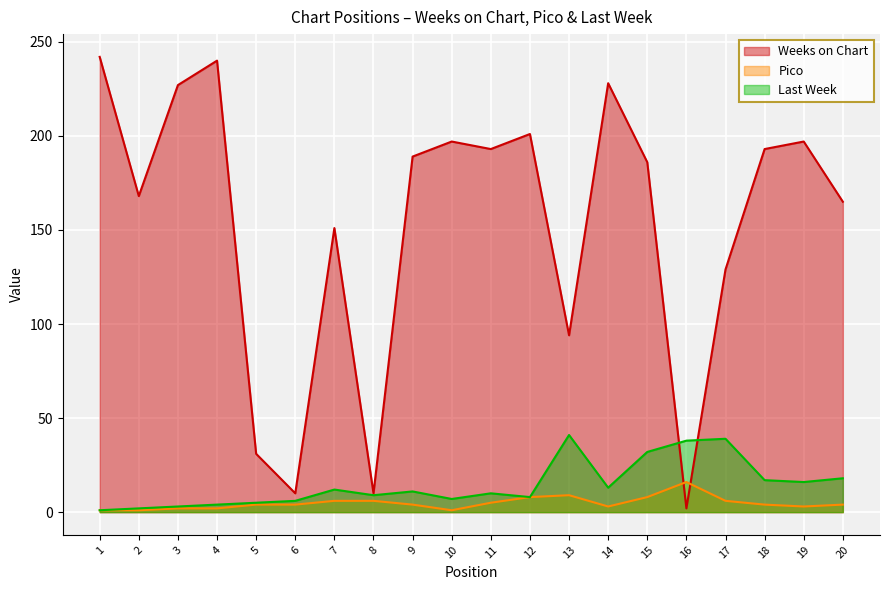

True or false: Pico and Weeks on Chart cross at least once.

True